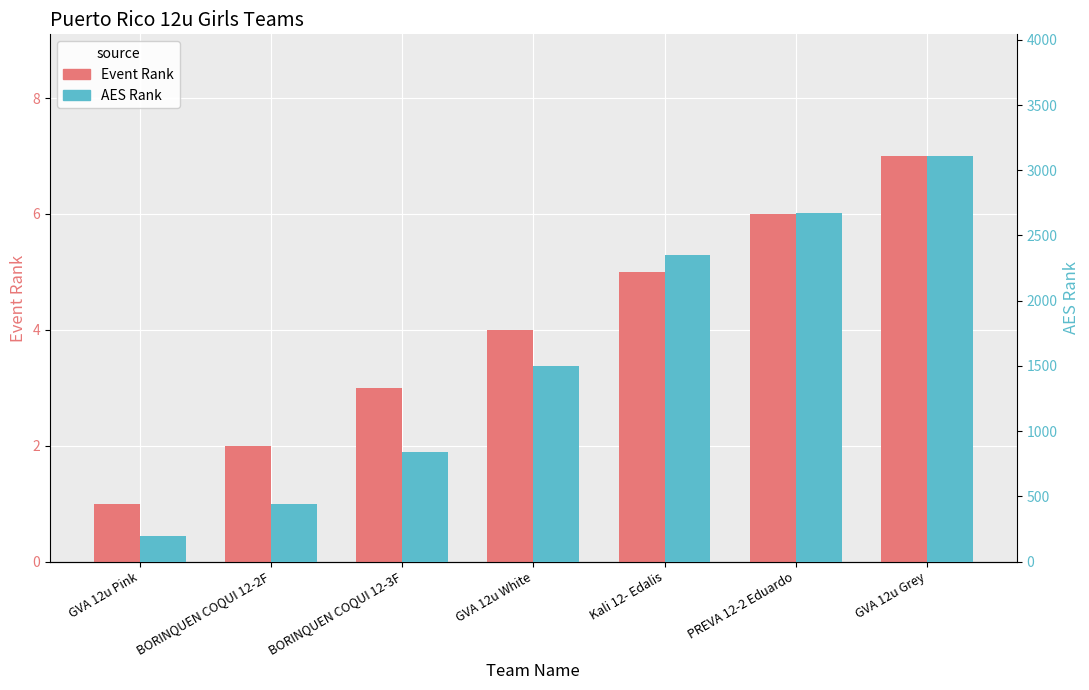

Reading left to right, list all the values displayed in this chart.

Event Rank: GVA 12u Pink=1	BORINQUEN COQUI 12-2F=2	BORINQUEN COQUI 12-3F=3	GVA 12u White=4	Kali 12- Edalis=5	PREVA 12-2 Eduardo=6	GVA 12u Grey=7
AES Rank: GVA 12u Pink=193	BORINQUEN COQUI 12-2F=439	BORINQUEN COQUI 12-3F=840	GVA 12u White=1501	Kali 12- Edalis=2347	PREVA 12-2 Eduardo=2674	GVA 12u Grey=3109